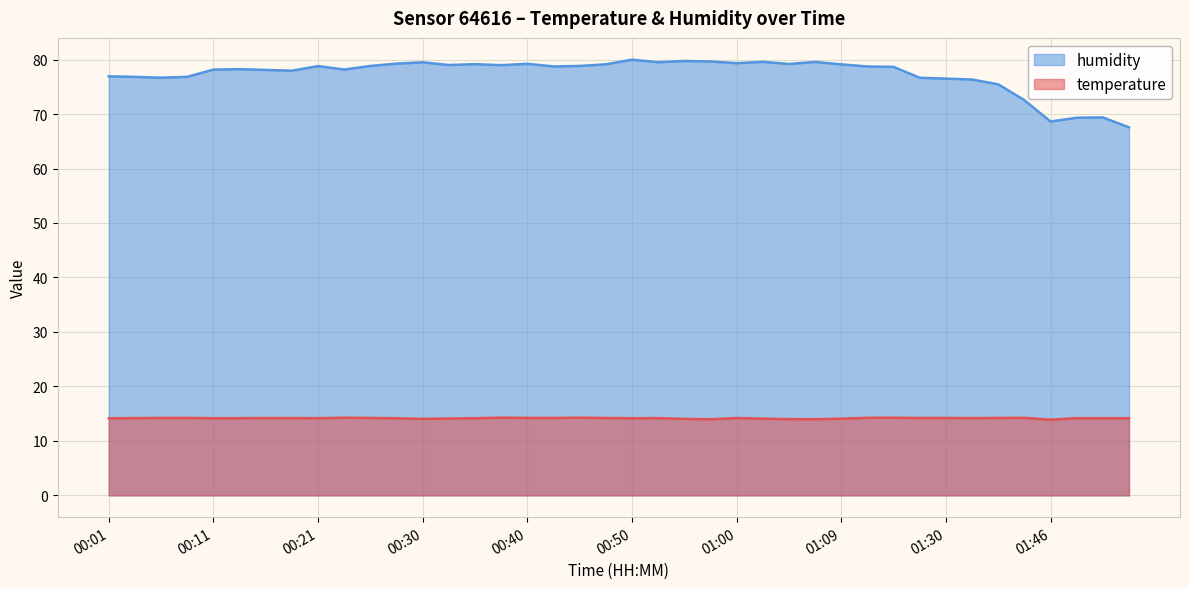

Is the value of temperature at 00:35 greater than the value of humidity at 01:00?

No